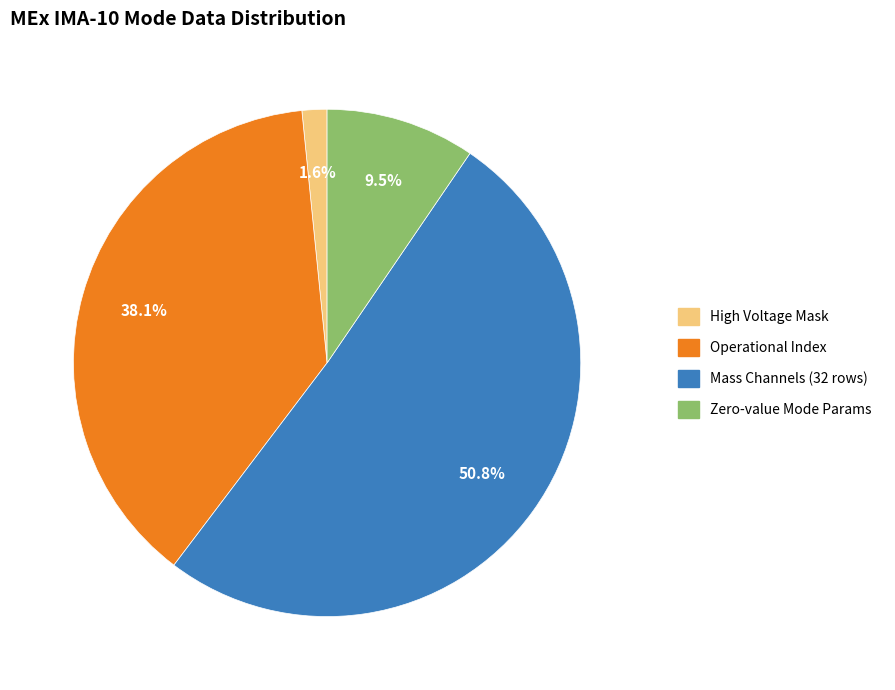

Is there any slice that represents more than half of the pie?

Yes